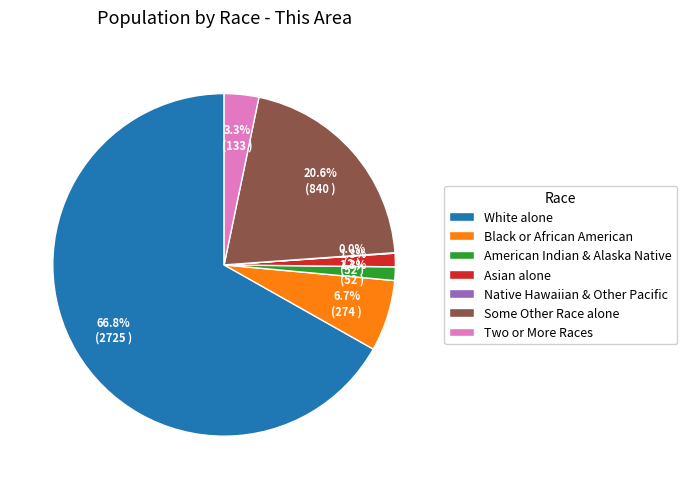

Do Some Other Race alone and Black or African American together represent more than half of the pie?

No